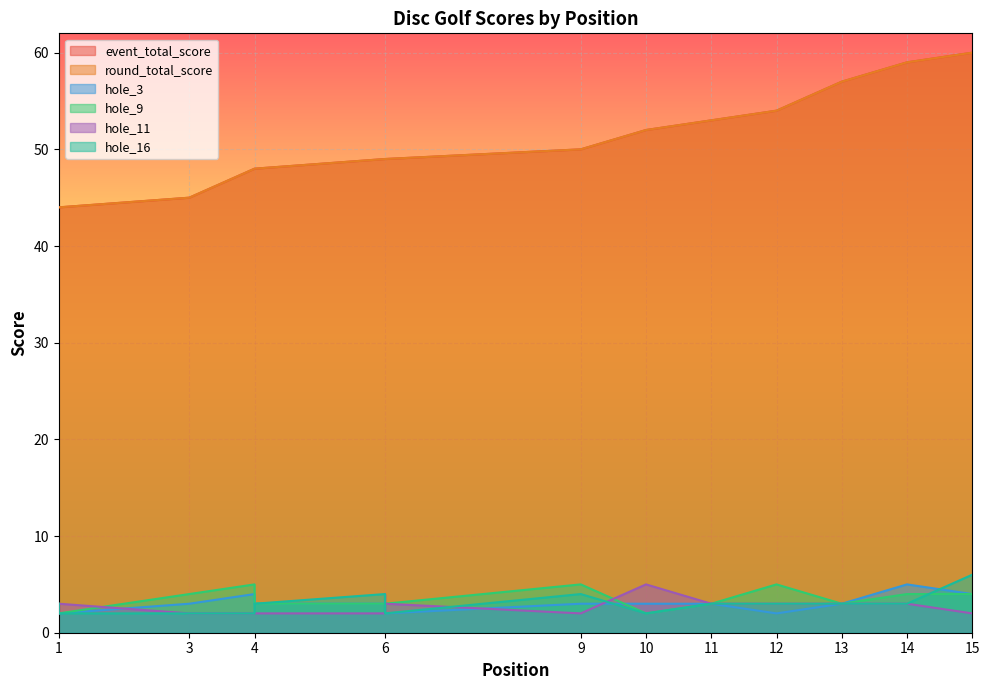

What is the difference between the hole_3 values at 12 and 6?

1